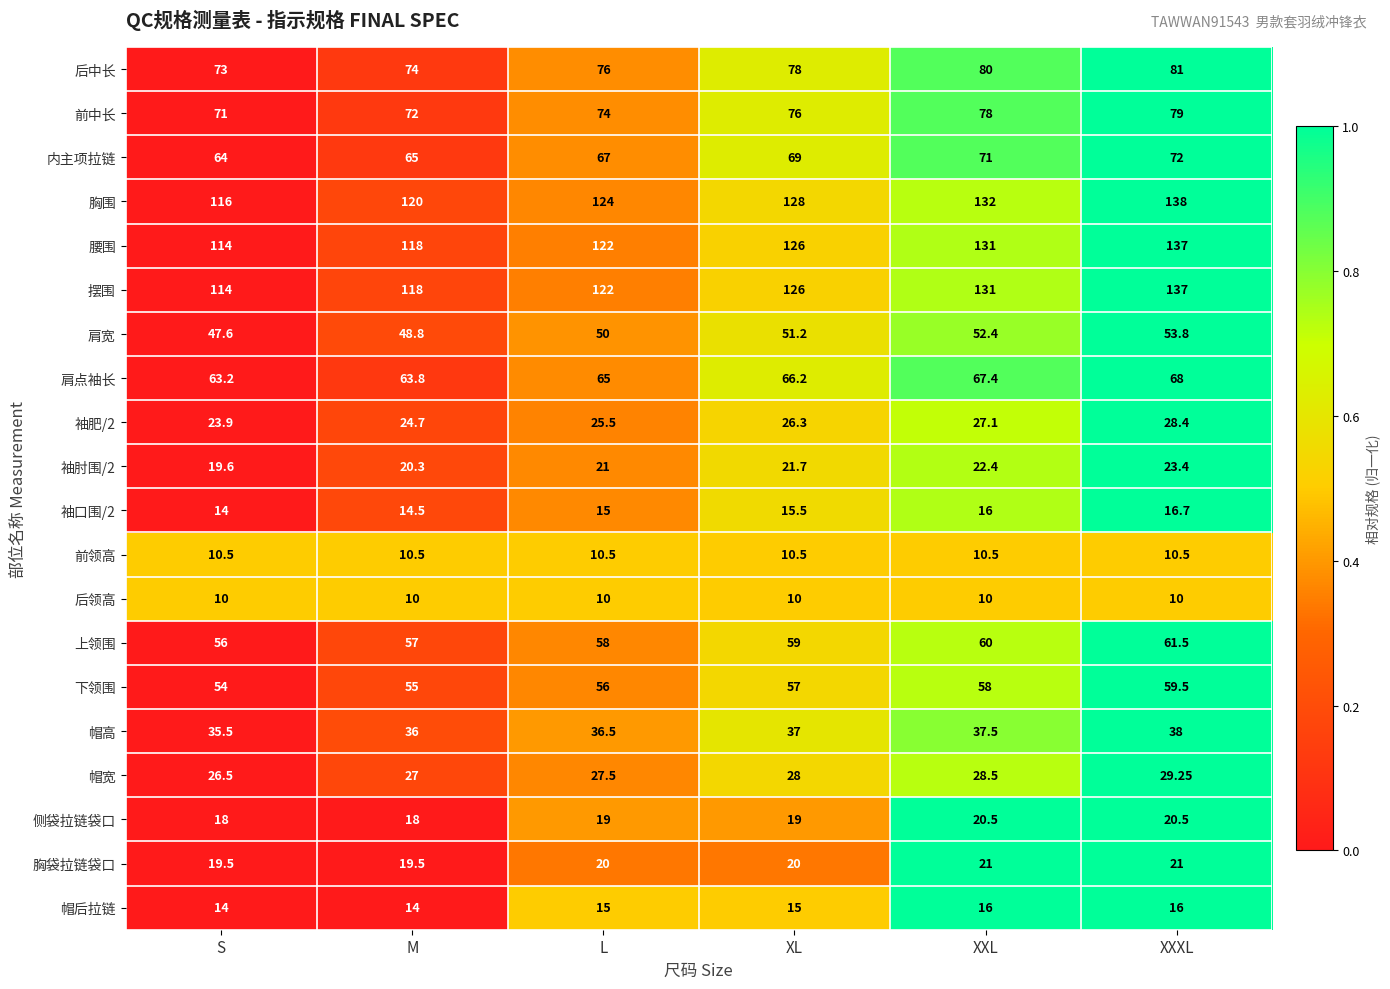

Rank the categories by 腰围 value from lowest to highest.

S, M, L, XL, XXL, XXXL